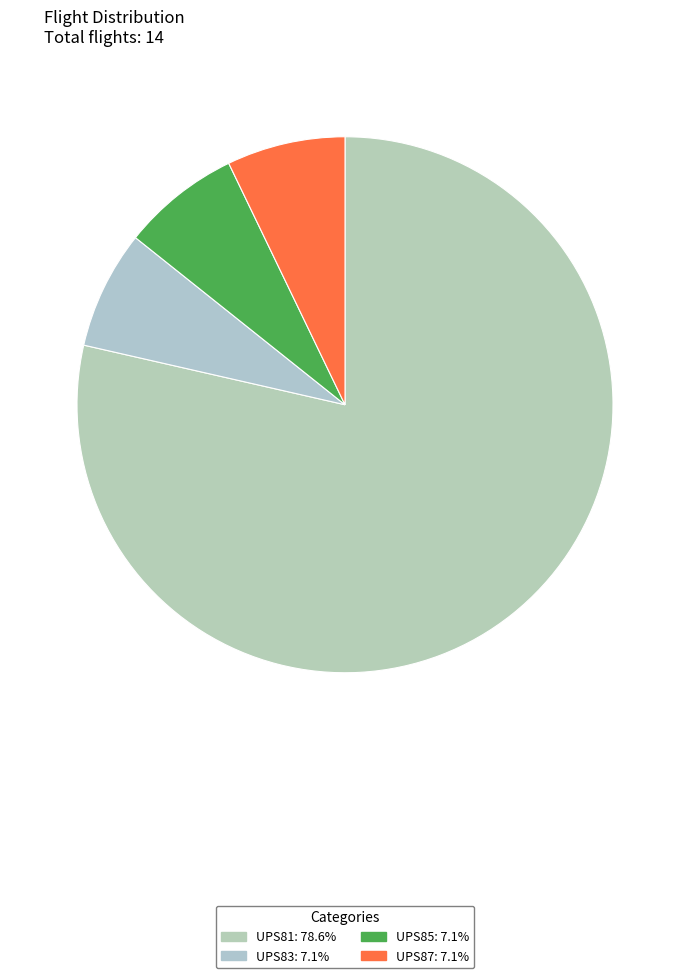

What is the majority slice?

UPS81